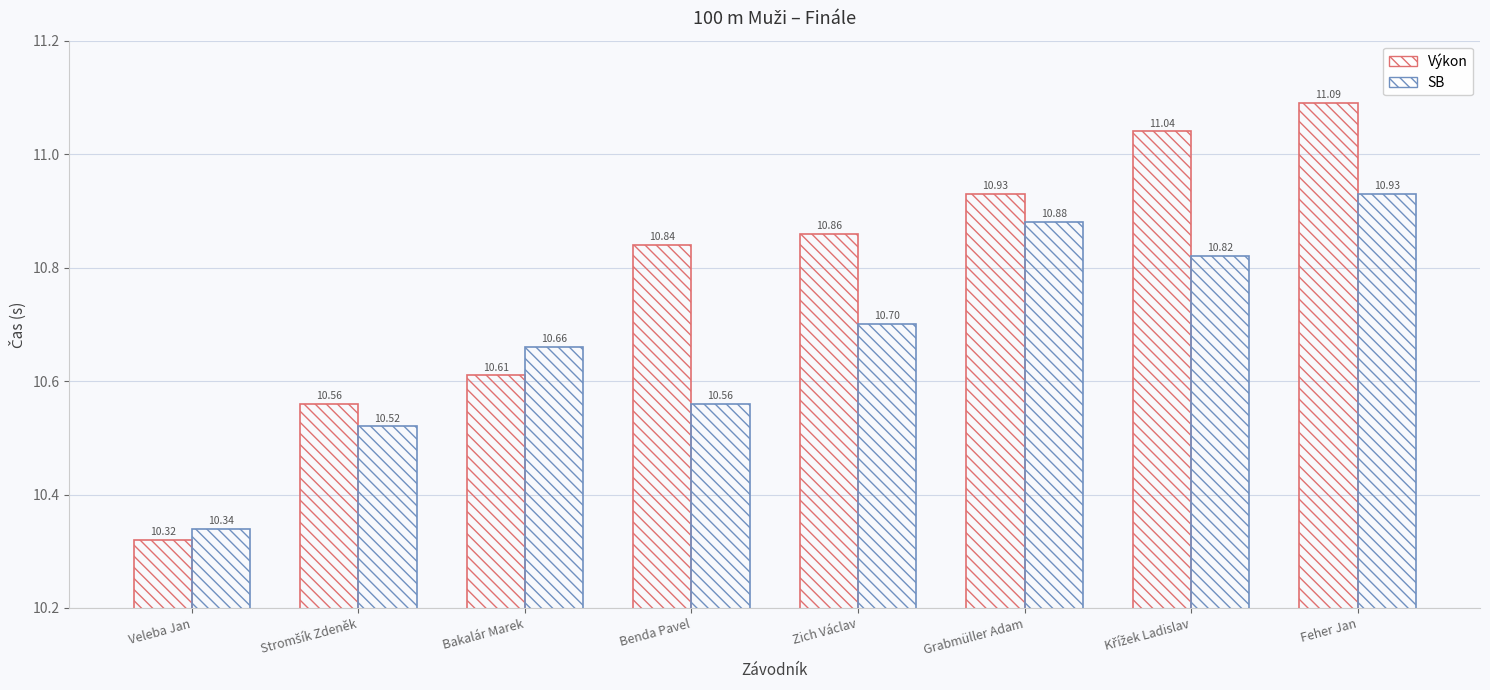

How many bars are there in total?

16